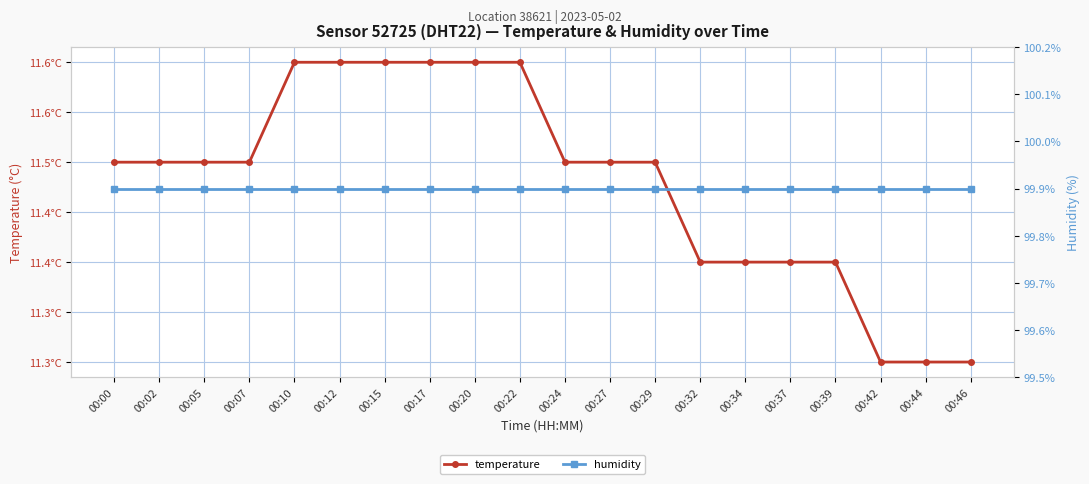

Which label corresponds to the largest value in the chart?

00:00